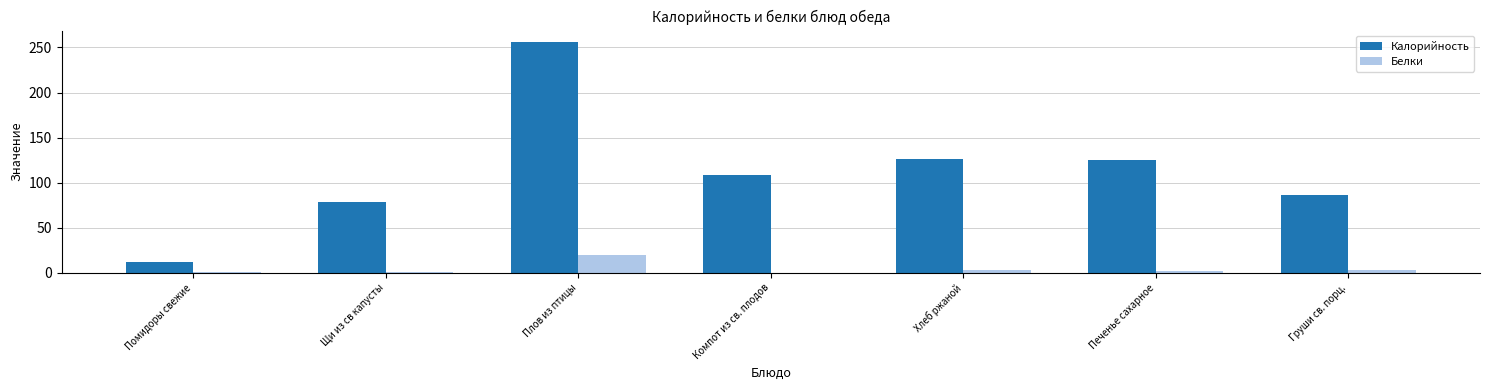

Where is Калорийность nearest to the value 134?

Хлеб ржаной